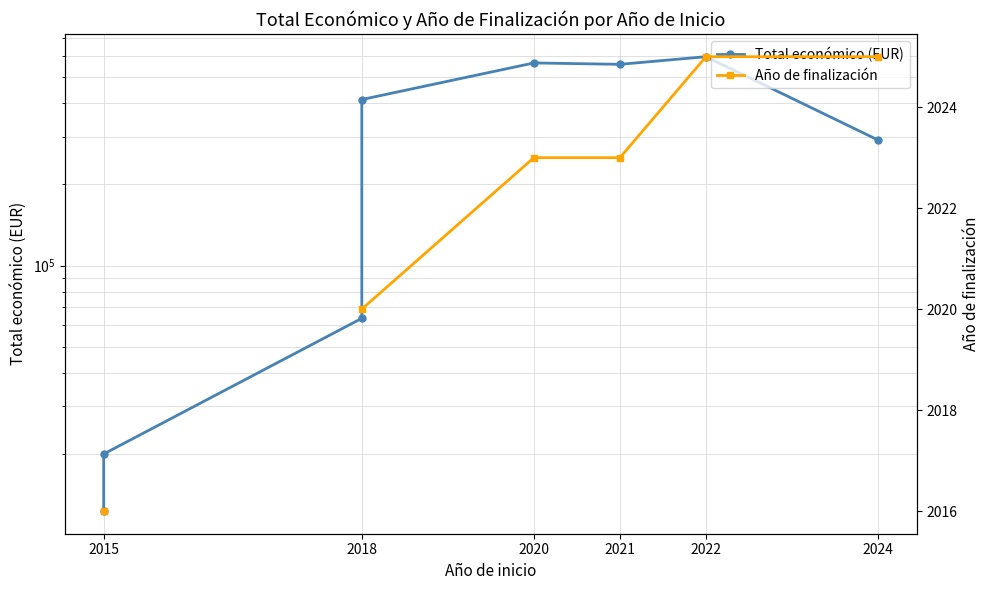

Is the value of Año de finalización at 2018 greater than the value of Total económico (EUR) at 2015?

No